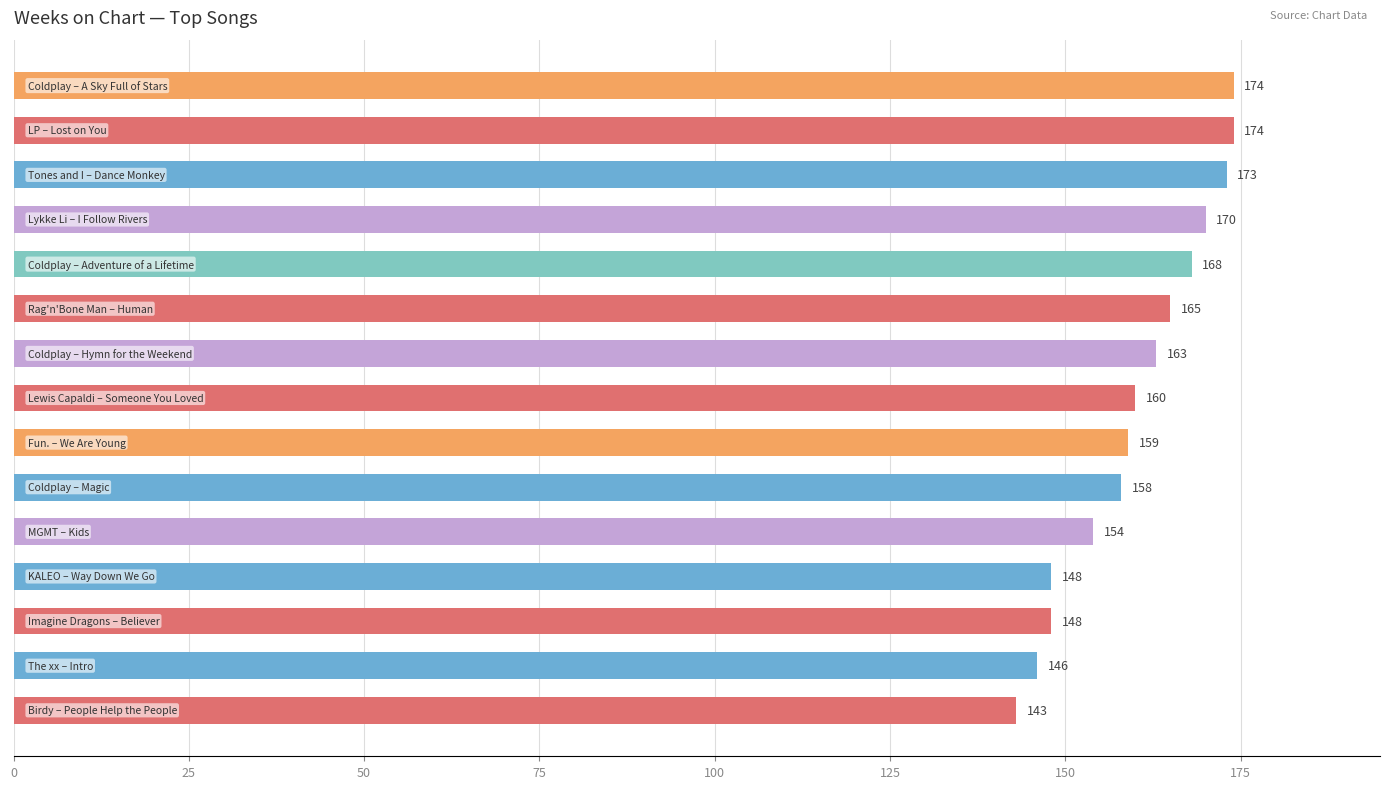

What is the difference between the maximum and minimum values?

31